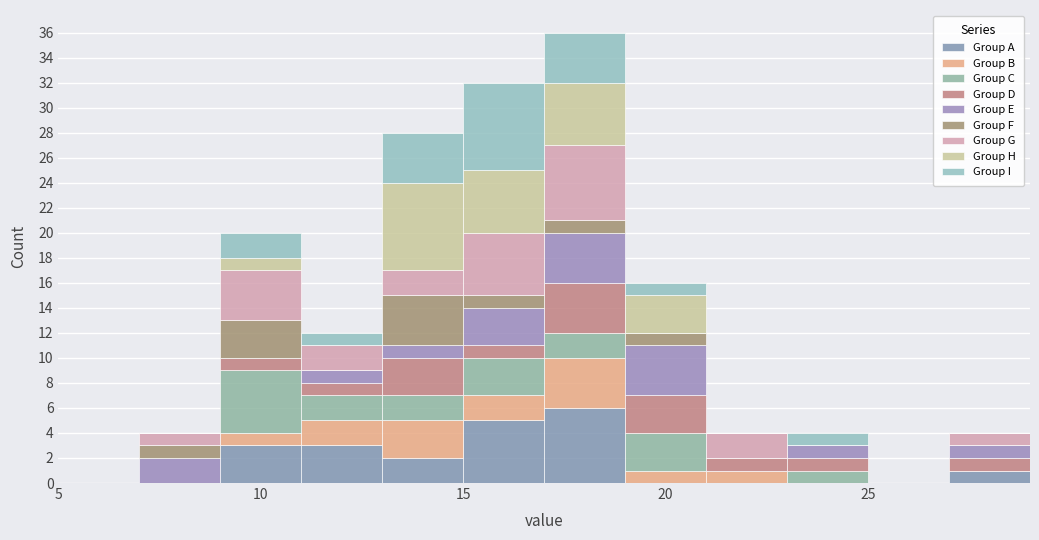

Which range on the x-axis has the tallest stacked bar (by total height)?

17 to 19